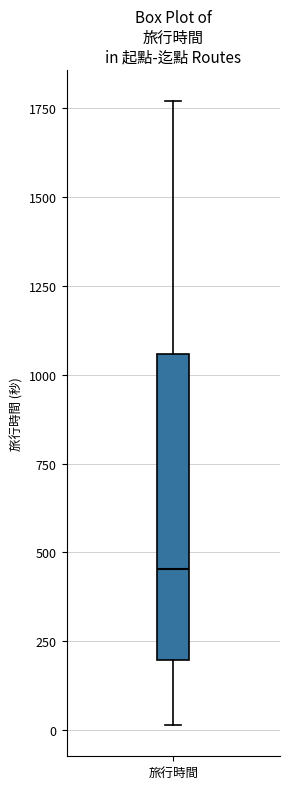

Transcribe this box plot: give where the median line is, the range the box spans, and where the two whiskers end, as read against the y-axis. The values are not printed on the chart, so give them approximately, as read against the axis.

median 450, box 200 to 1050, whiskers 0 to 1750